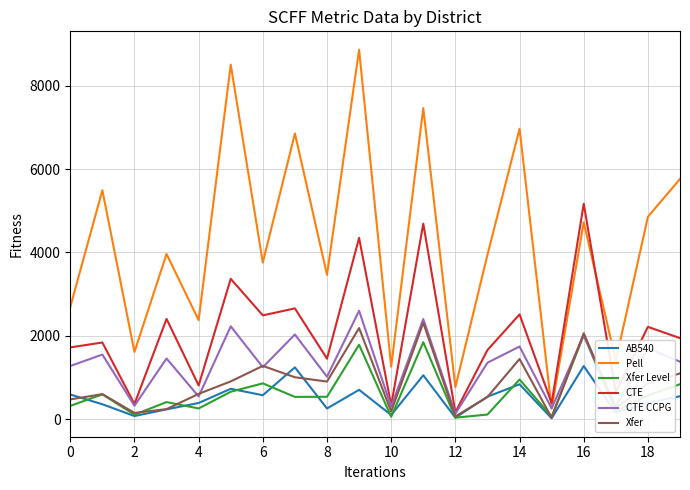

What are all the series names shown in the legend?

AB540, Pell, Xfer Level, CTE, CTE CCPG, Xfer